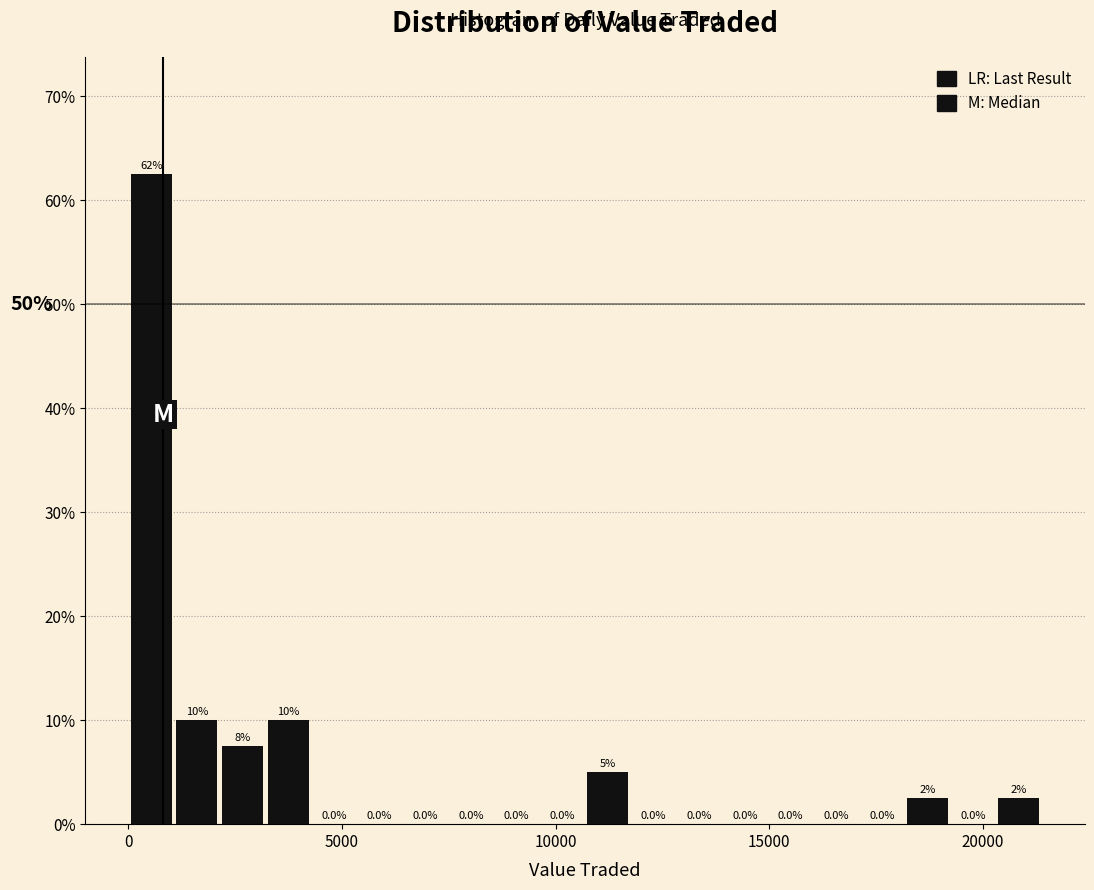

Around what value on the x-axis is the tallest bar? Give the approximate position of its centre, as read against the axis.

500